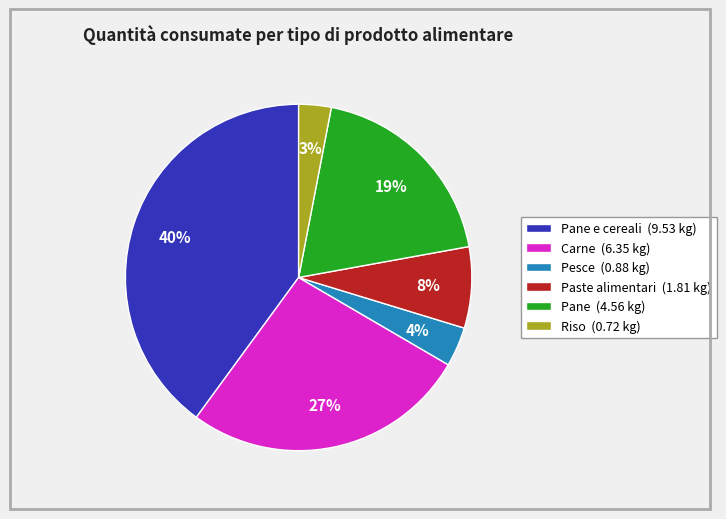

How many slices are in this pie chart?

6